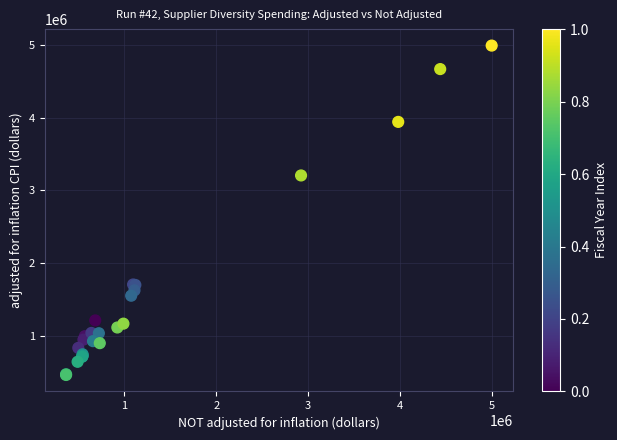

What Y value in the scatter plot is closest to 2727033?

3206956